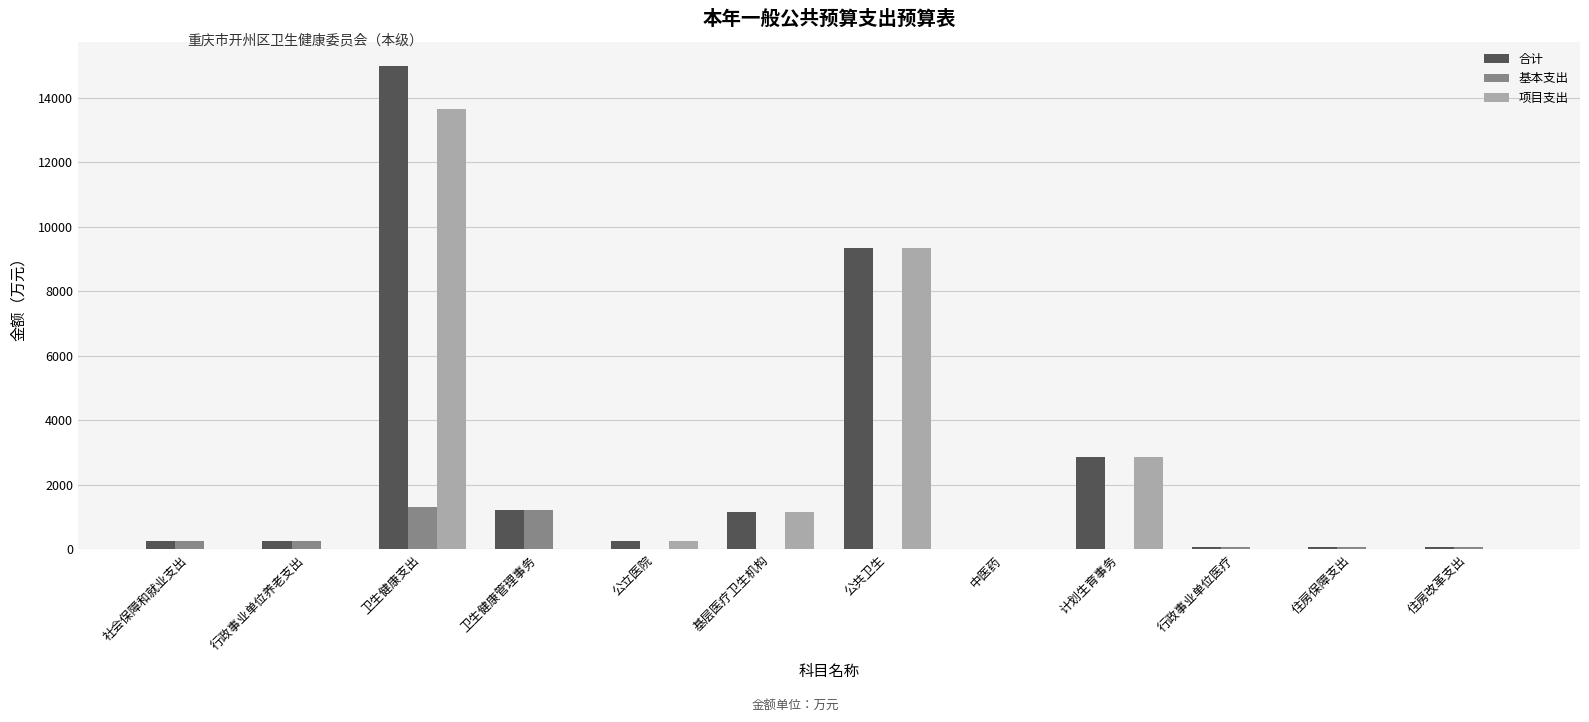

What is the difference between the 合计 values at 计划生育事务 and 基层医疗卫生机构?

1708.0